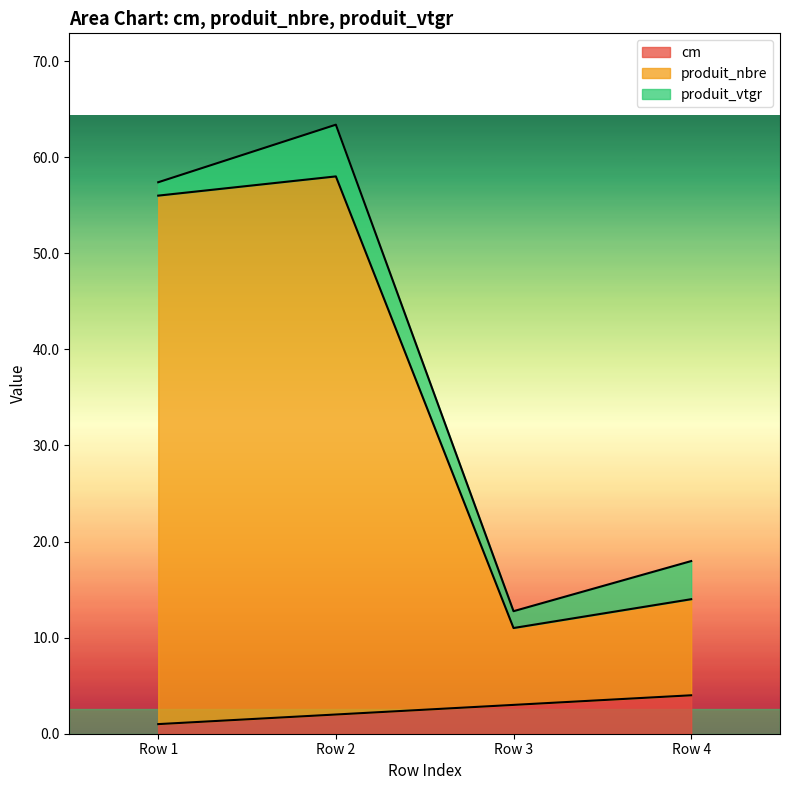

Between Row 4 and Row 2, which is larger?

Row 4